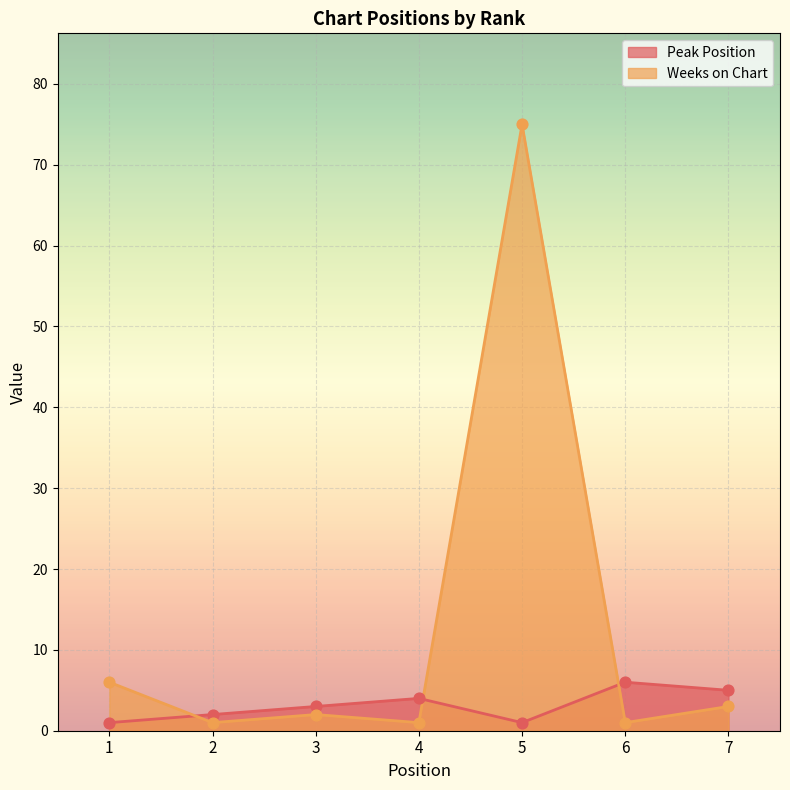

At how many categories does at least one series exceed 9?

1